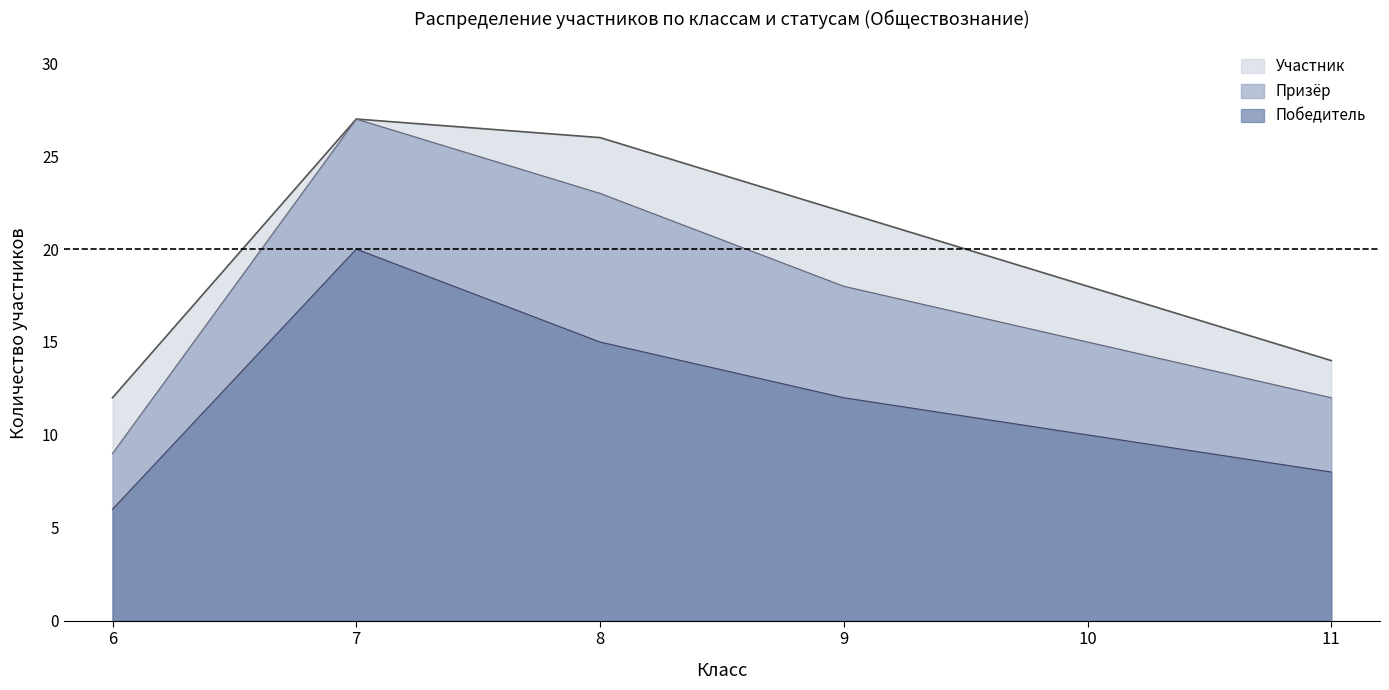

Which series has the widest spread of values?

Призёр